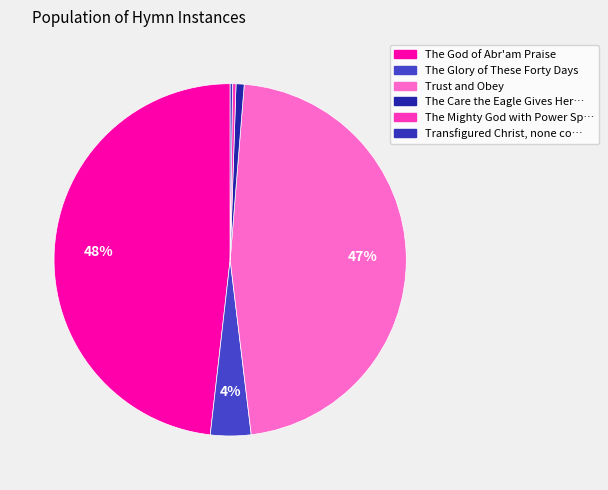

How many slices are in this pie chart?

6